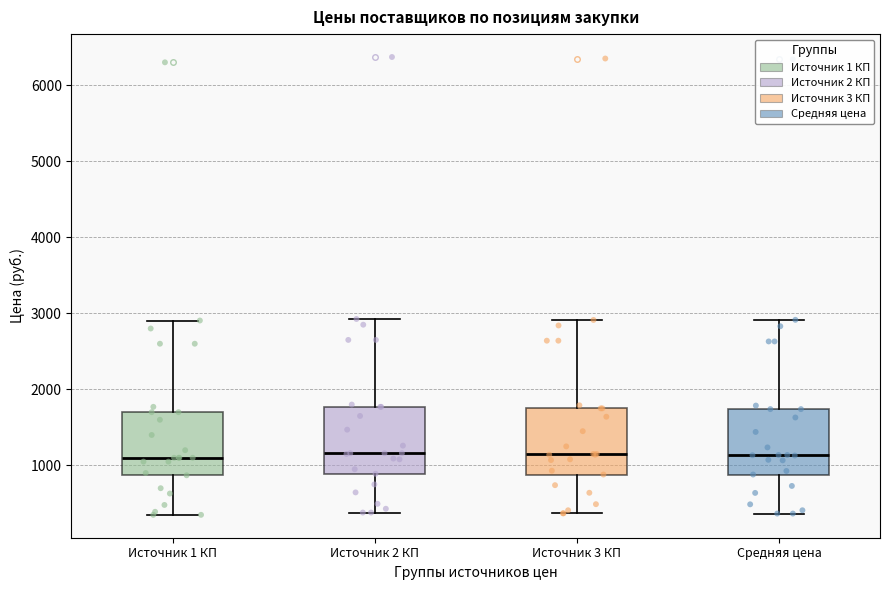

Reading left to right, read every box against the y-axis: the position of its median line, the range the box covers, and the ends of its whiskers. The values are not printed on the chart, so give them approximately, as read against the axis.

Источник 1 КП: median 1100, box 900 to 1700, whiskers 400 to 2900
Источник 2 КП: median 1200, box 900 to 1800, whiskers 400 to 2900
Источник 3 КП: median 1200, box 900 to 1800, whiskers 400 to 2900
Средняя цена: median 1100, box 900 to 1700, whiskers 400 to 2900